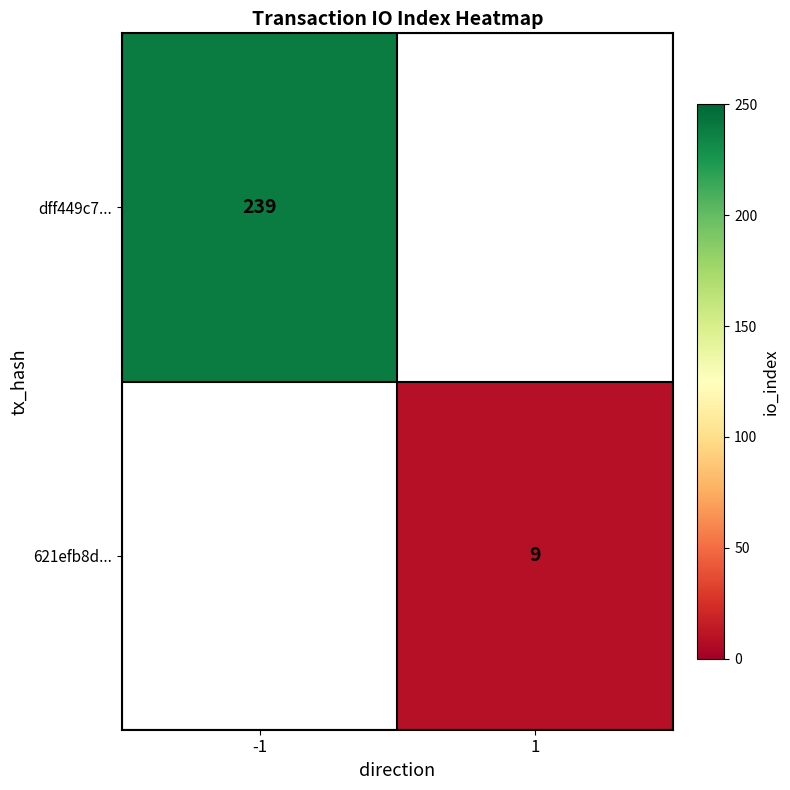

What is the smallest value displayed?

9.0